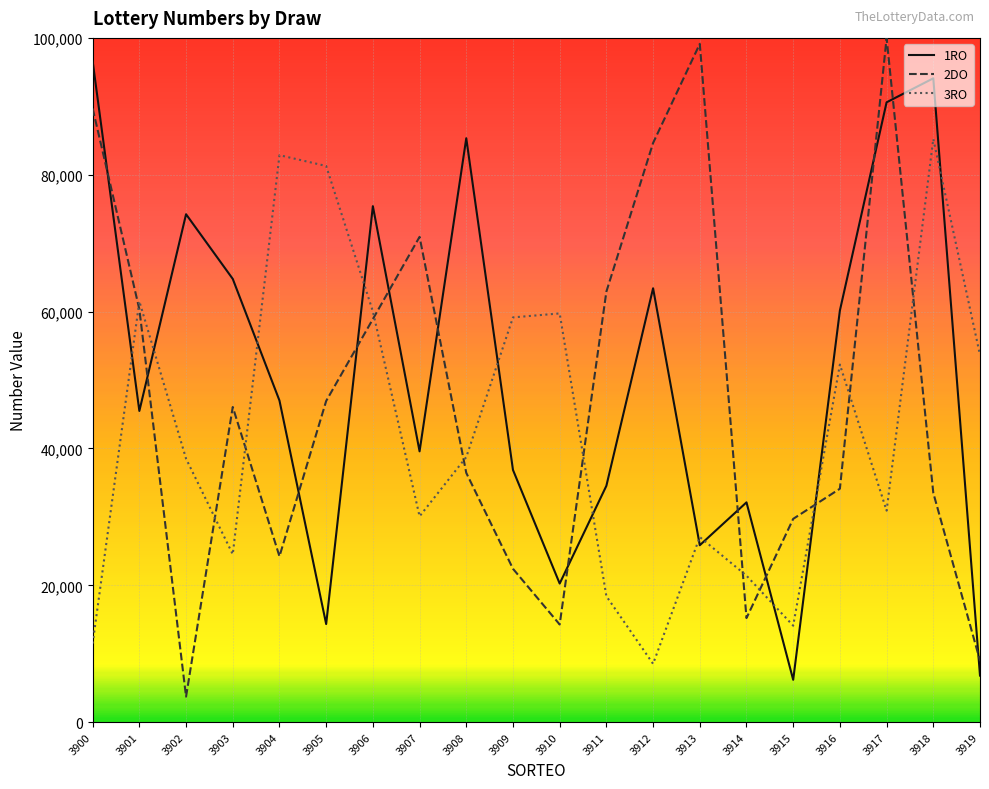

The value of 1RO at 3904 is 47000. True or false?

True